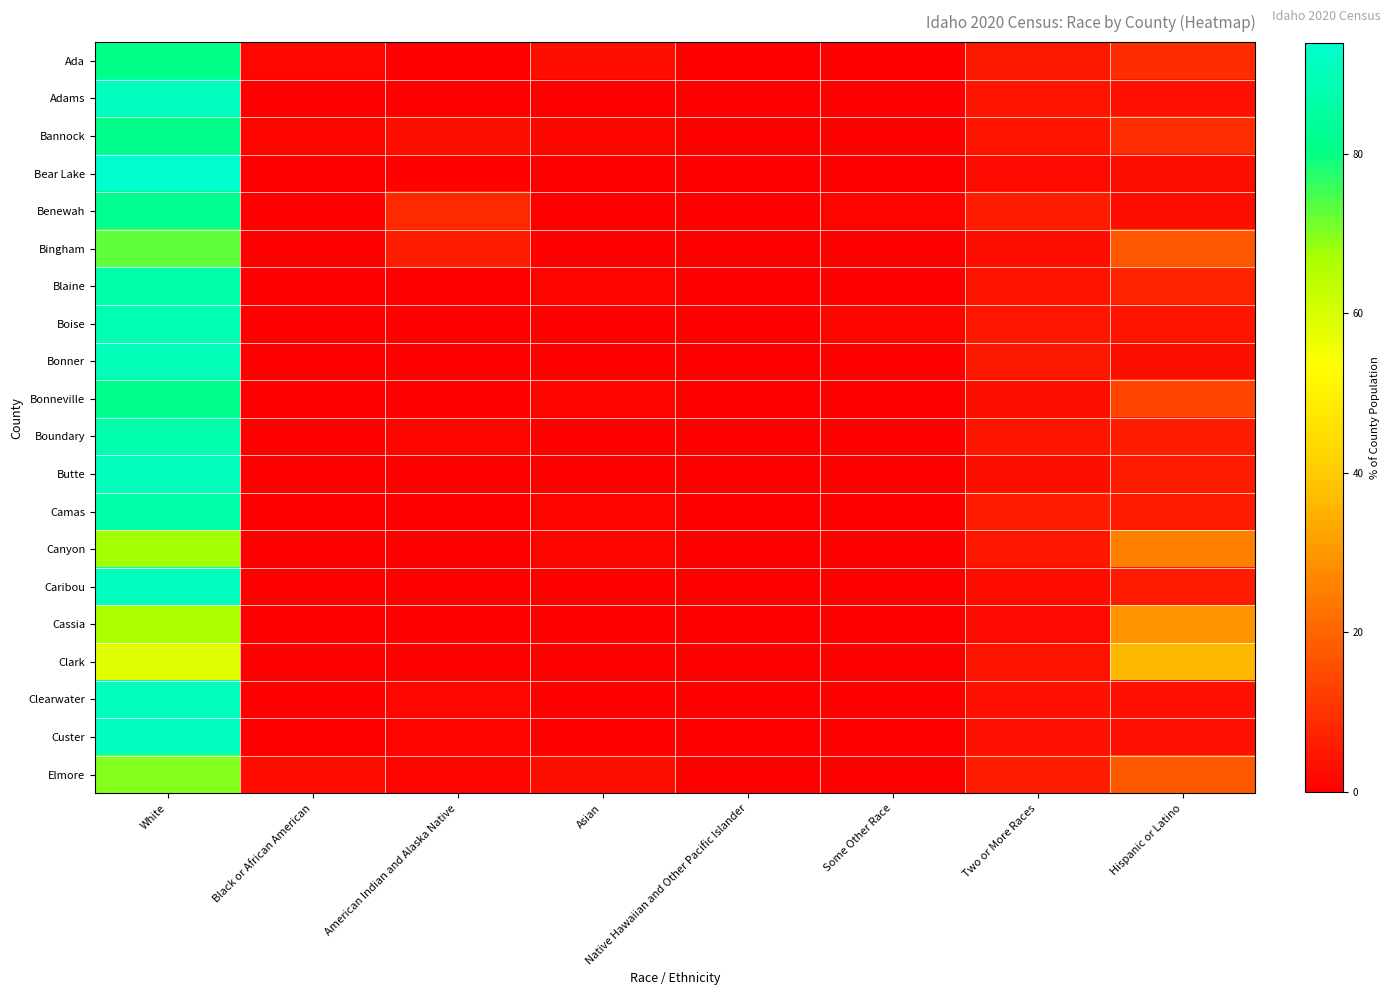

At Native Hawaiian and Other Pacific Islander, list the series in order from smallest to largest.

Adams, Camas, Clark, Clearwater, Custer, Bear Lake, Boise, Blaine, Boundary, Butte, Bingham, Bonner, Bonneville, Cassia, Benewah, Caribou, Ada, Canyon, Bannock, Elmore